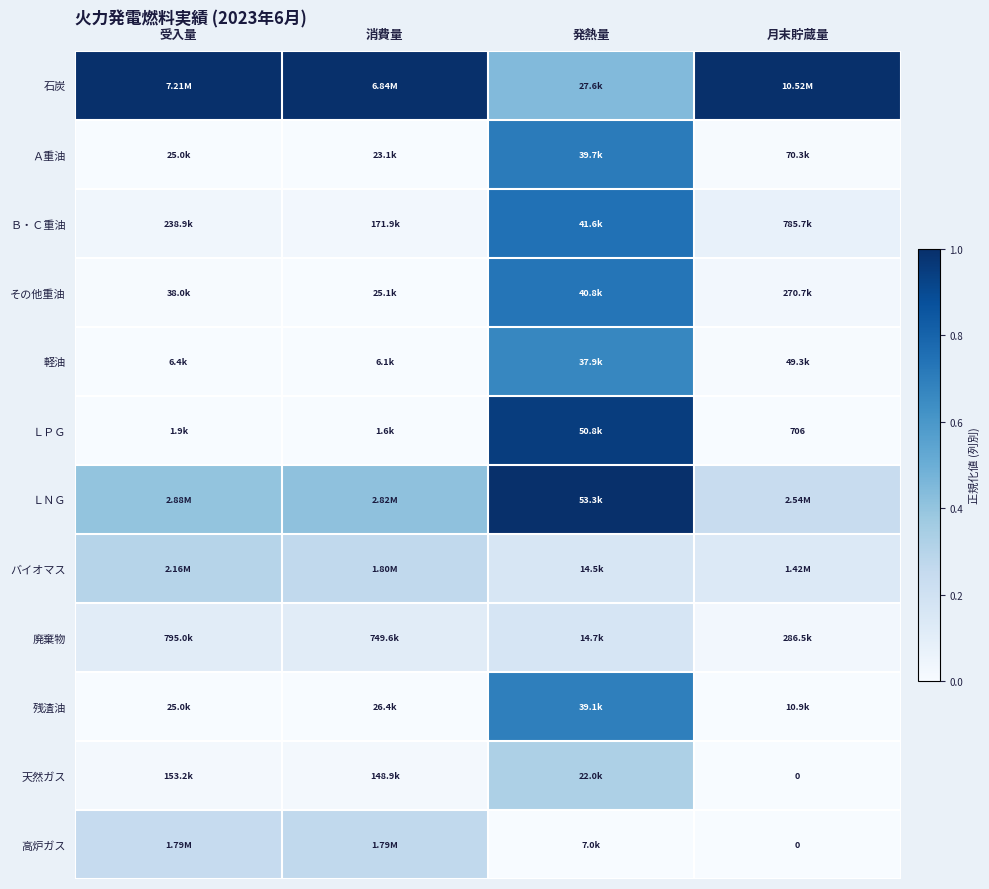

What is the difference between the Ａ重油 values at 受入量 and 発熱量?

0.7